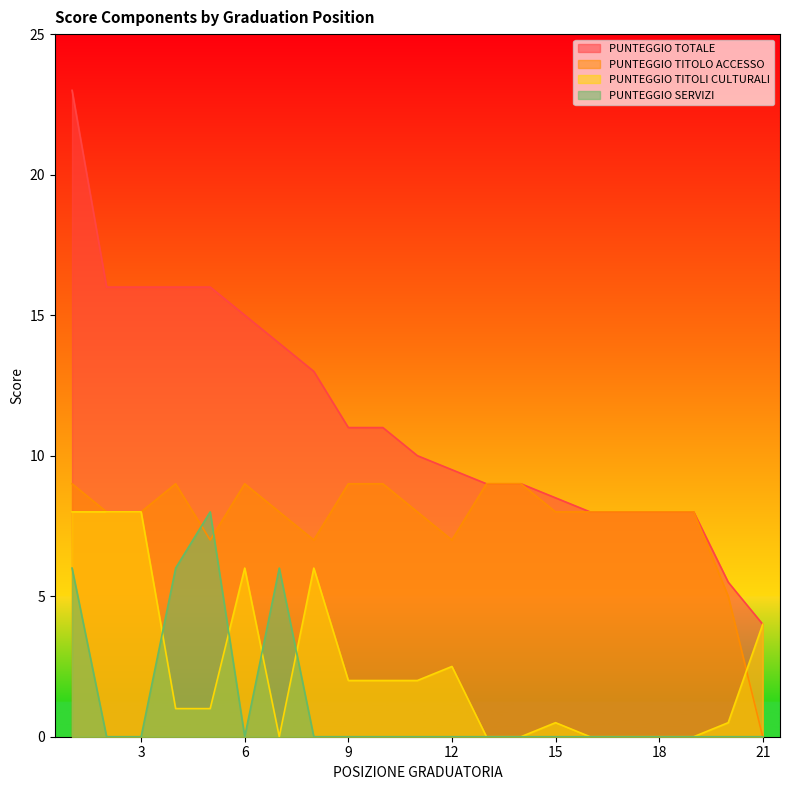

Which has a higher value, 10 or 2?

2